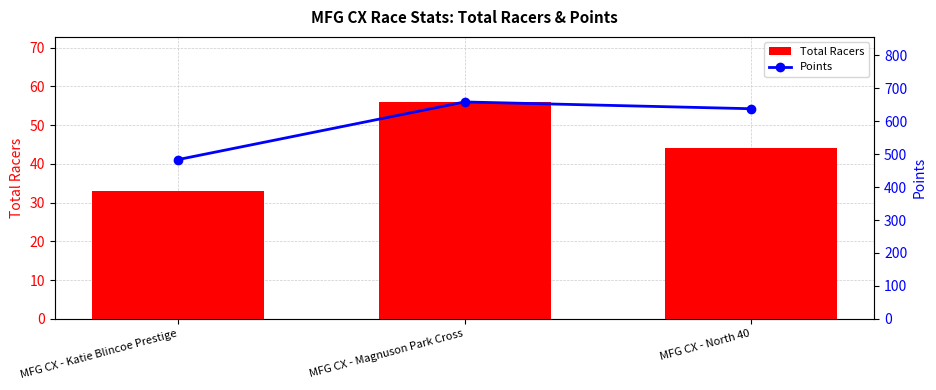

True or false: Total Racers has a value of 33.0 at MFG CX - Katie Blincoe Prestige.

True